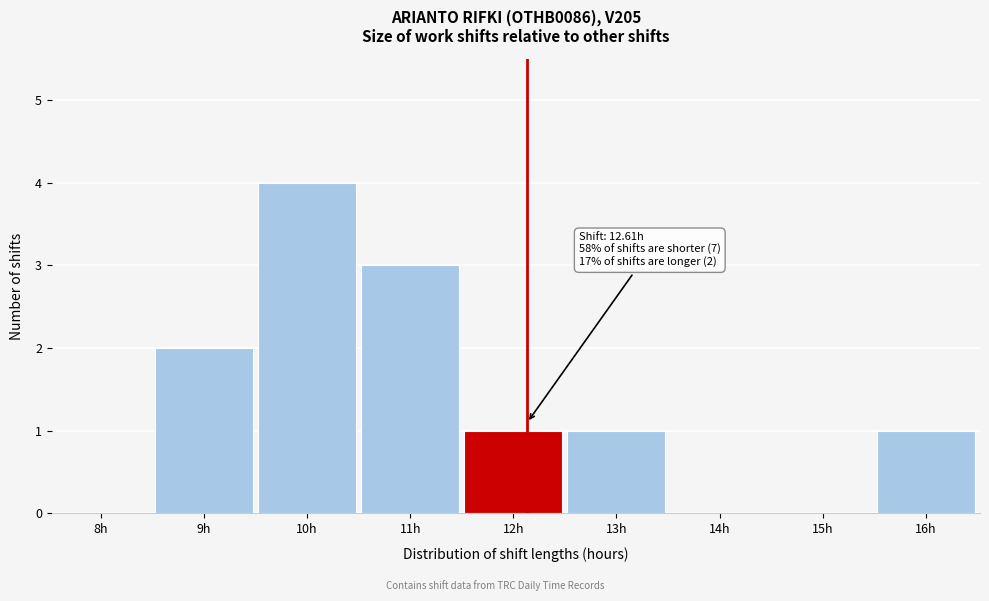

Reading left to right, list all the values displayed in this chart.

8h=0	9h=2	10h=4	11h=3	12h=1	13h=1	14h=0	15h=0	16h=1